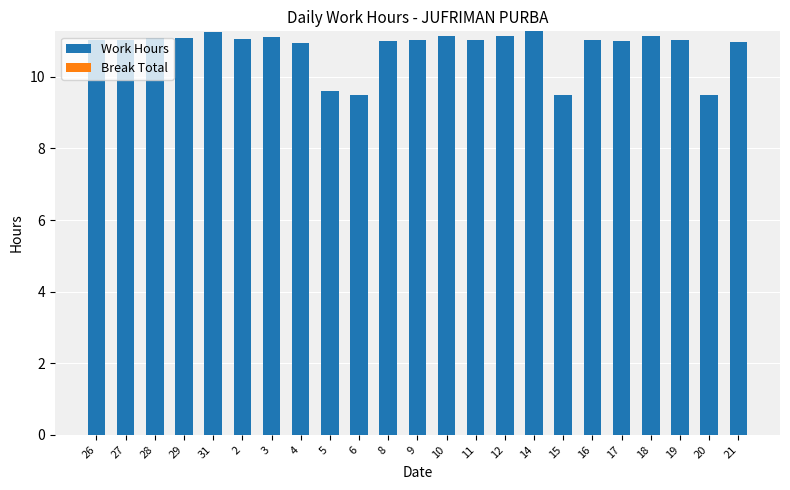

How many data points does each series have?

23